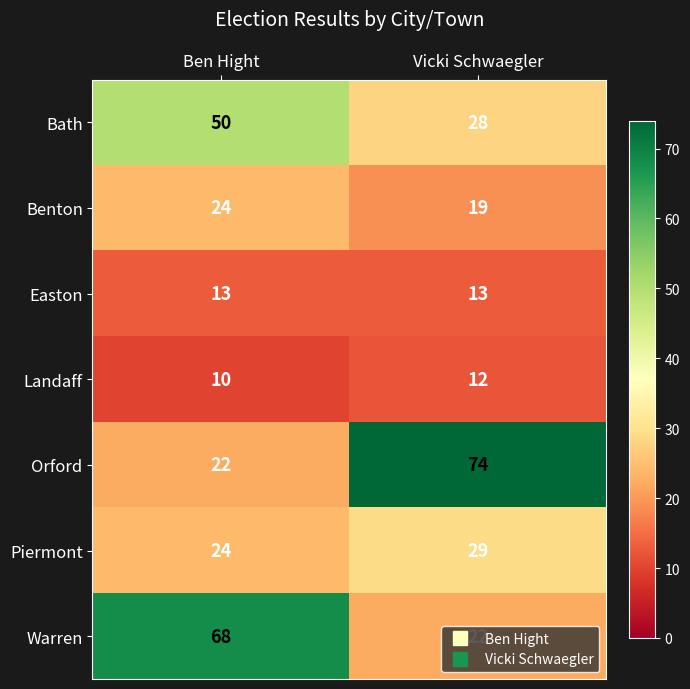

How many series are shown in this chart?

7